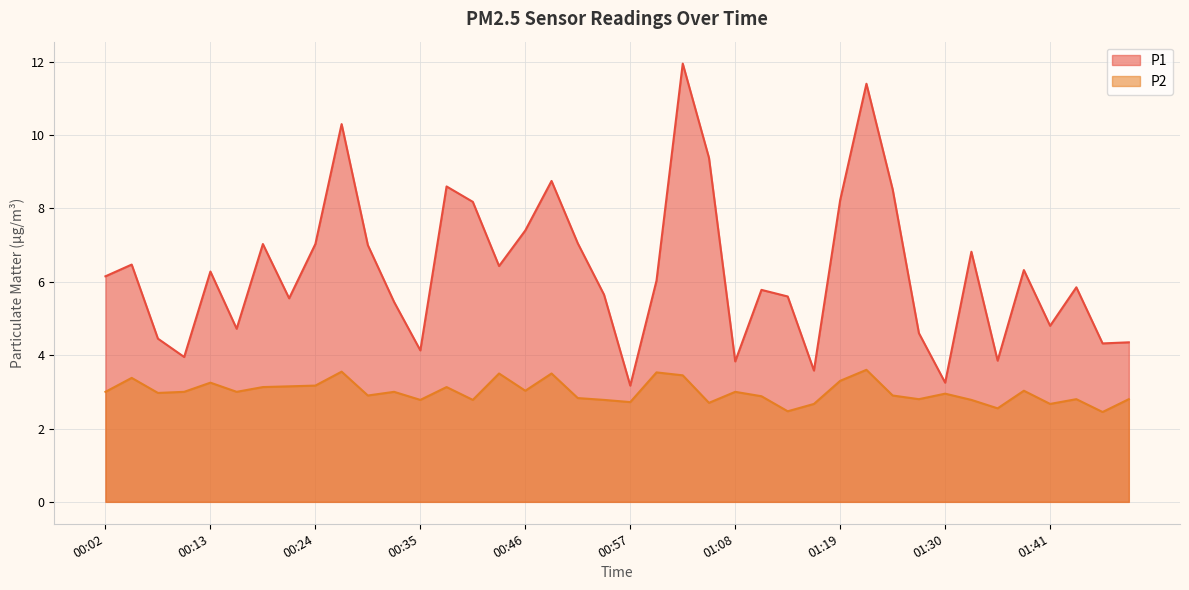

At which category is the sum across all series the highest?

01:03